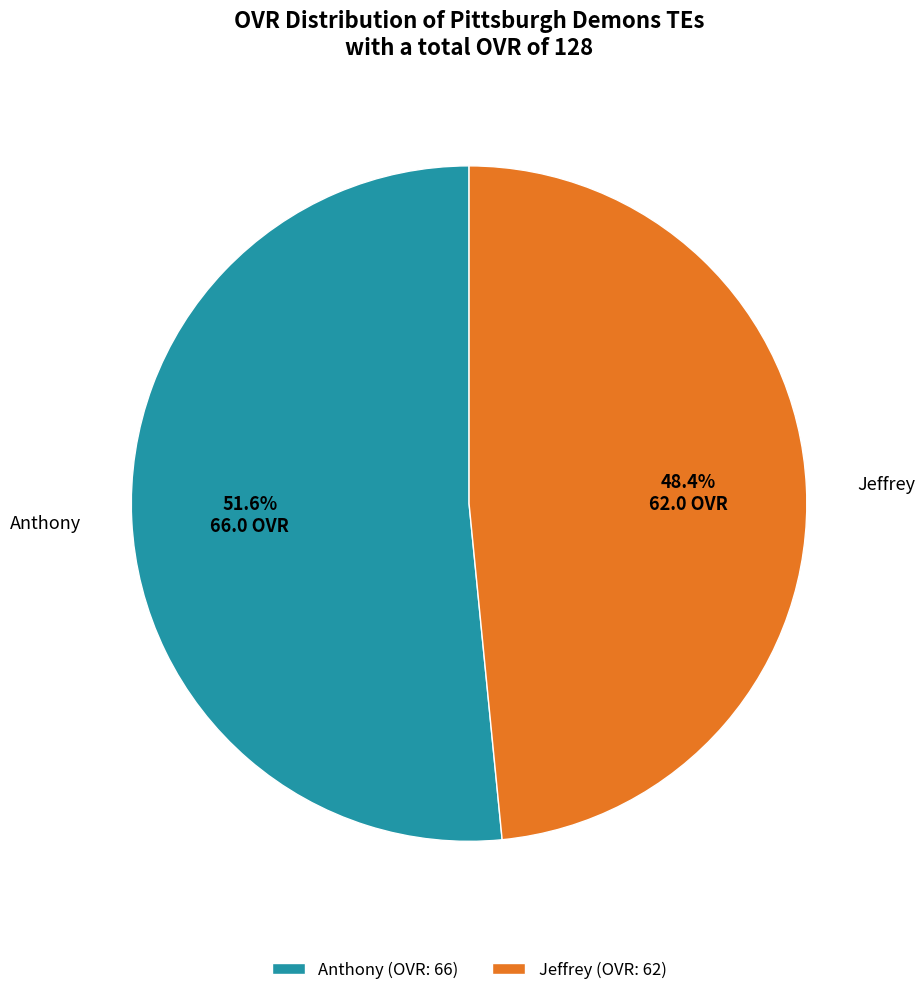

Is it true that Anthony is 61% of the pie?

False